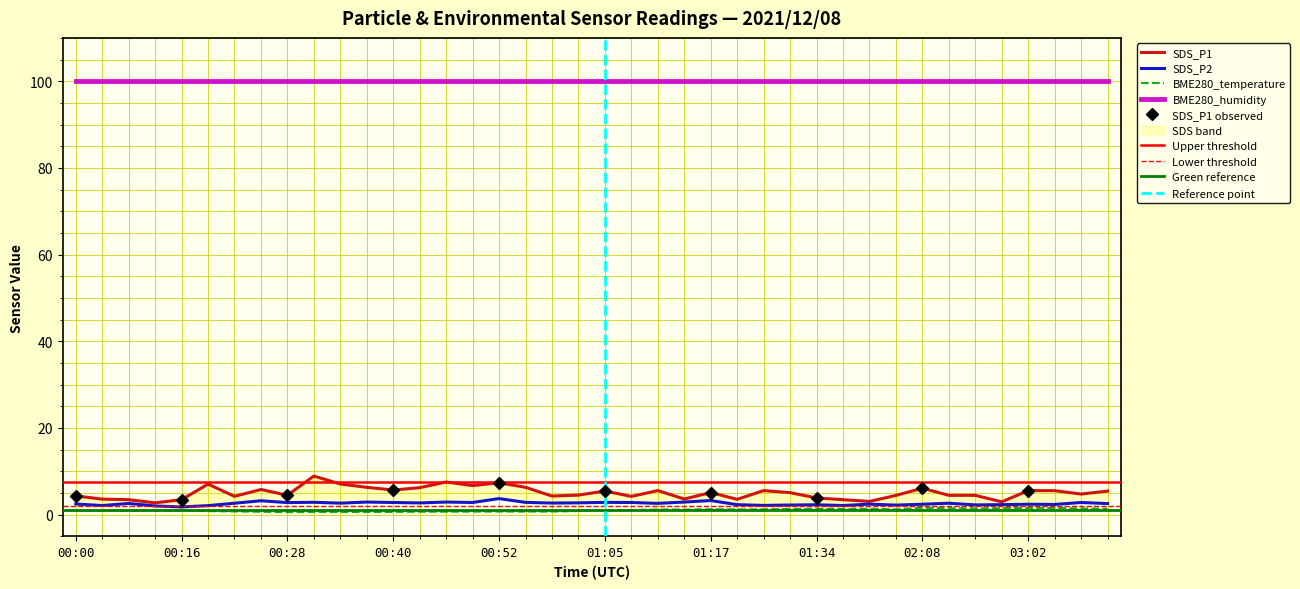

True or false: SDS_P1 has a value of 7.1 at 02:49.

False